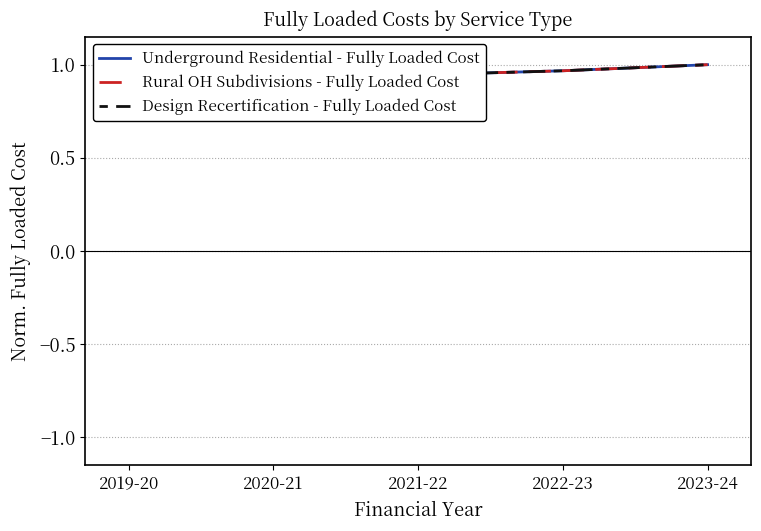

What is the maximum value shown in the chart?

1.0